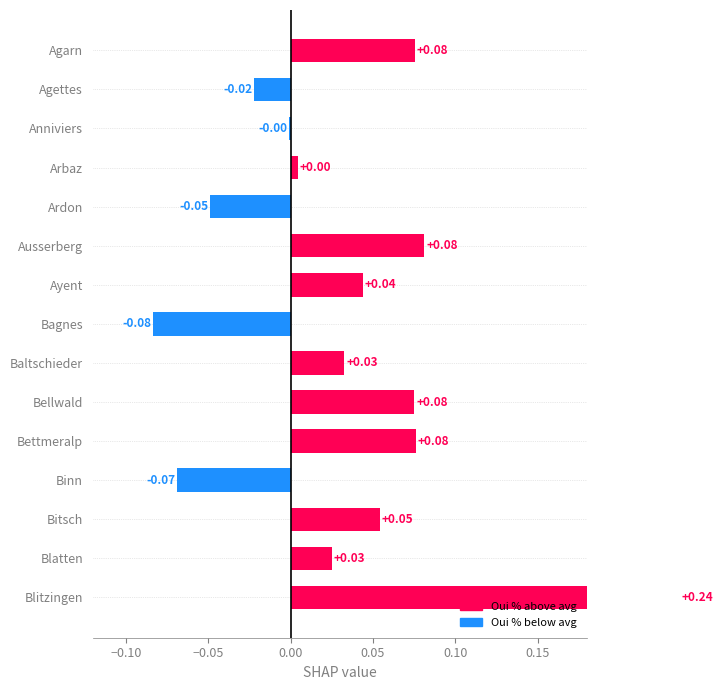

True or false: the data shows -0.0 at Agettes.

False